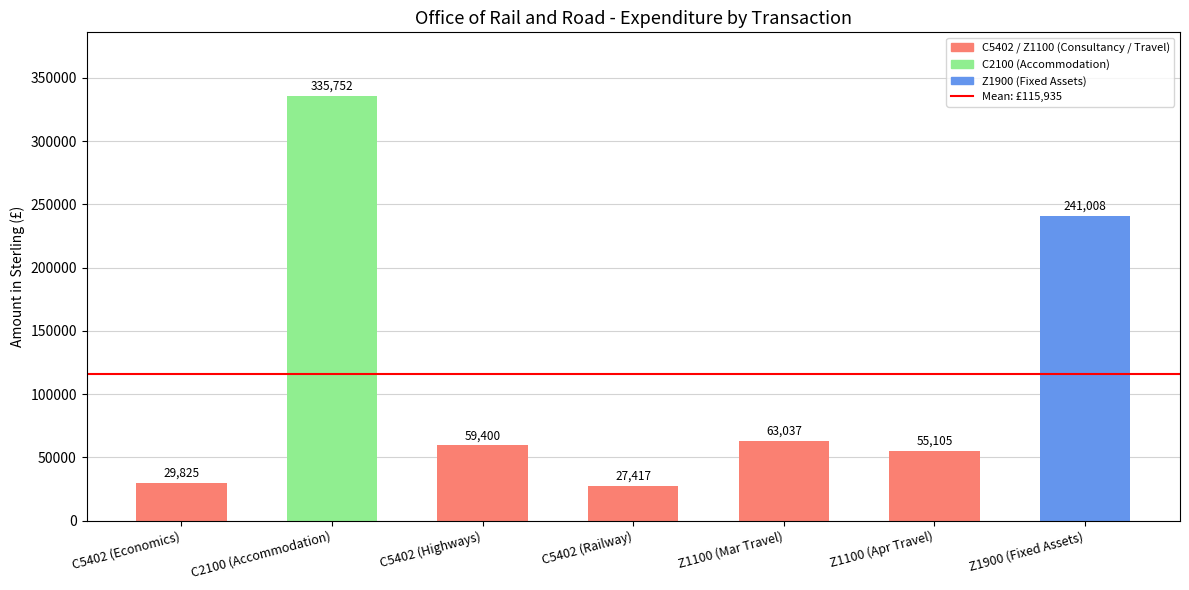

What is the change in value from C5402 (Highways) to Z1100 (Apr Travel)?

-4295.1